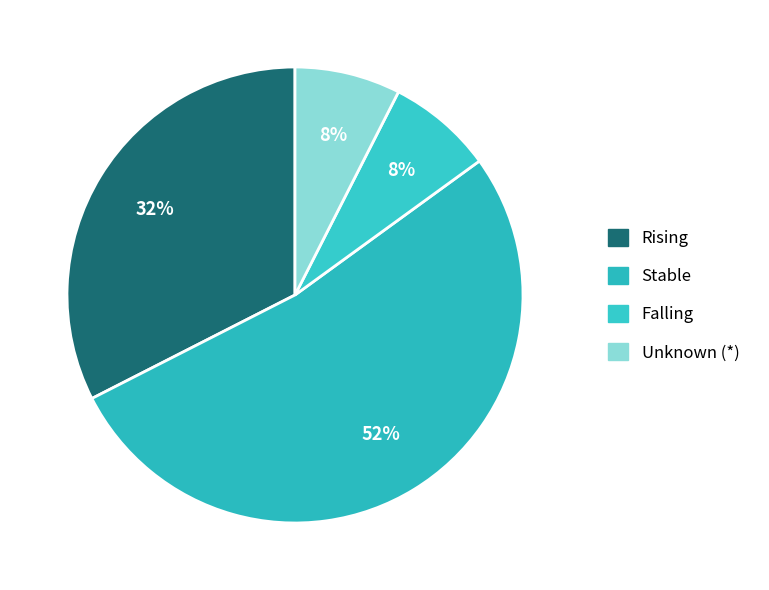

How many segments does this pie chart have?

4